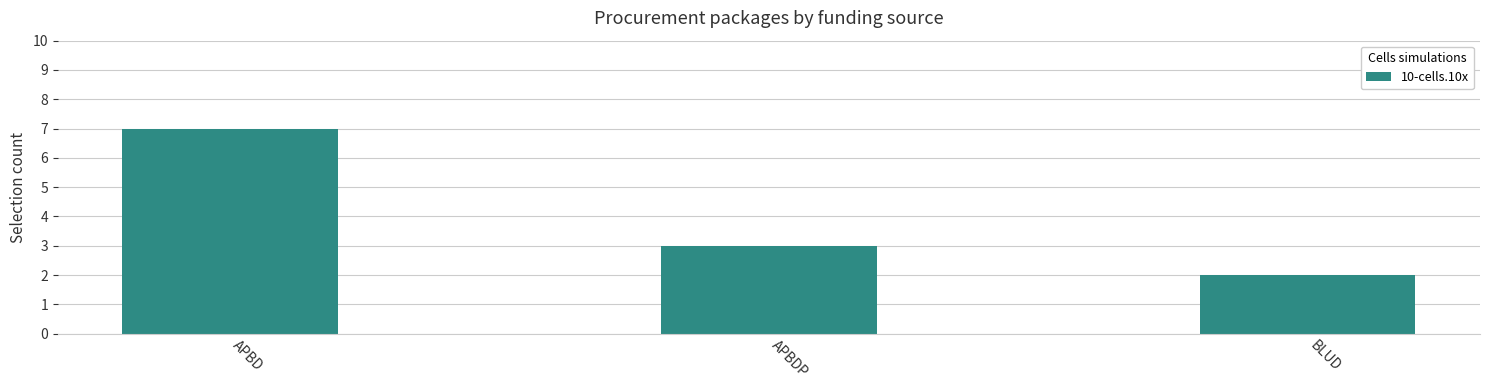

What position from the left is APBDP?

2